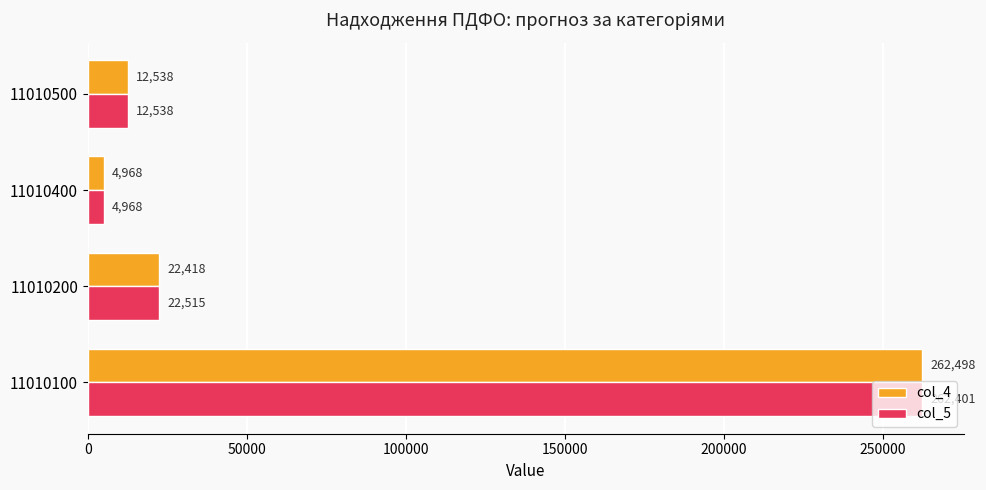

Which series has the widest spread of values?

col_4